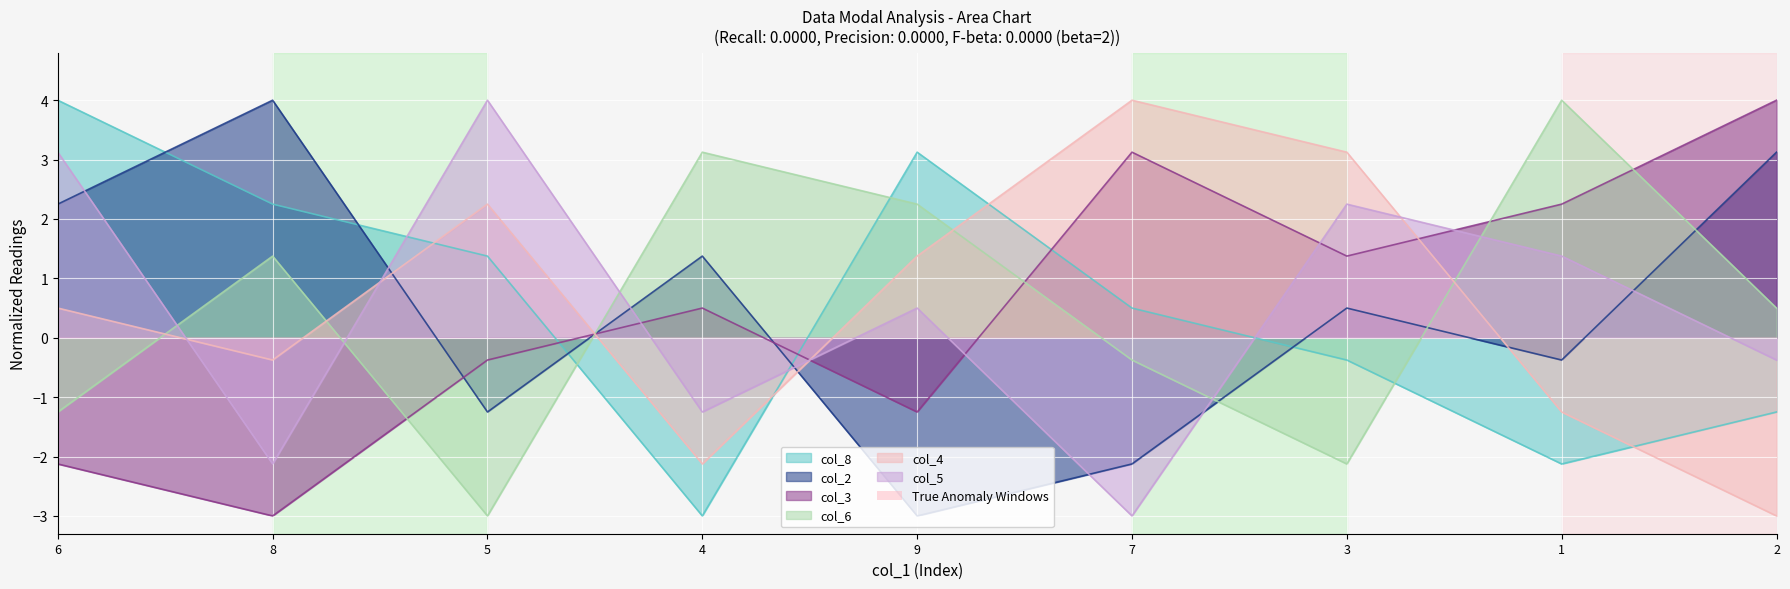

What is the sum of the col_2 values at 3 and 9?

-2.5